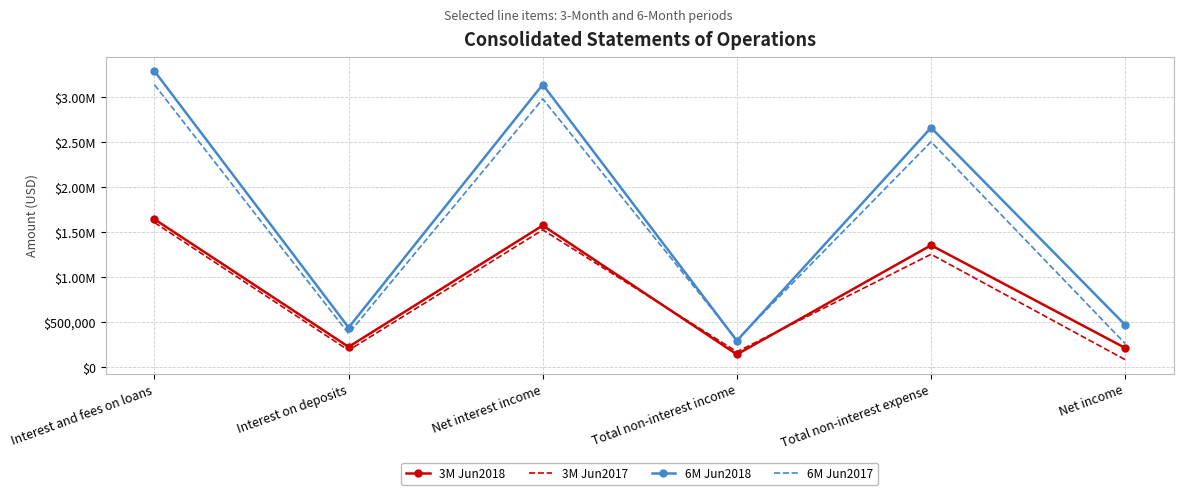

Which series has the widest spread of values?

6M Jun2018